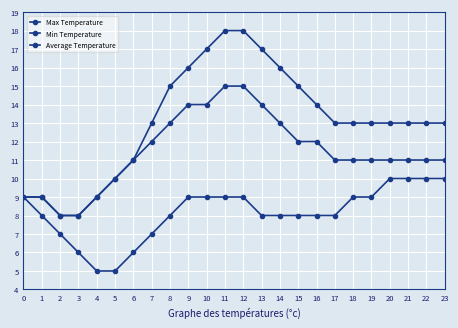

Which series has the largest total across all categories?

Max Temperature